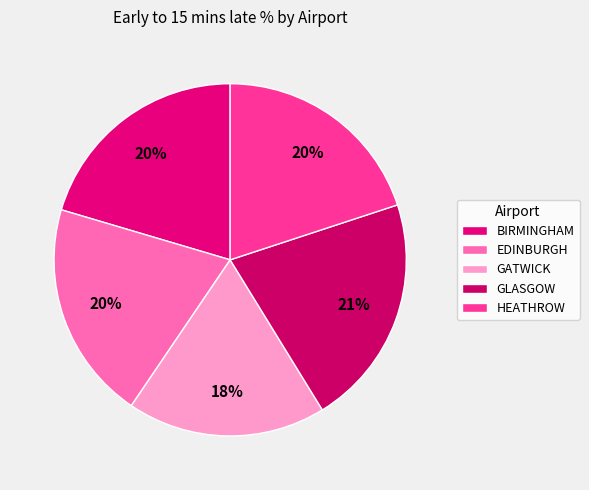

Is it true that HEATHROW is 20% of the pie?

True